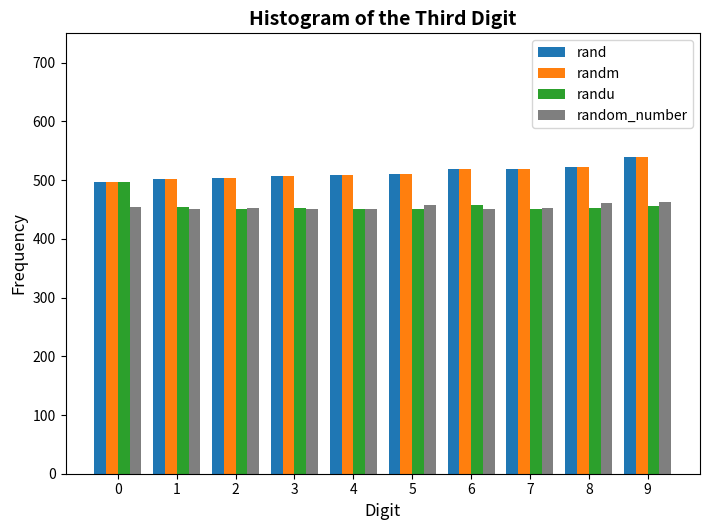

What is the total value across all series at 5?

1928.3